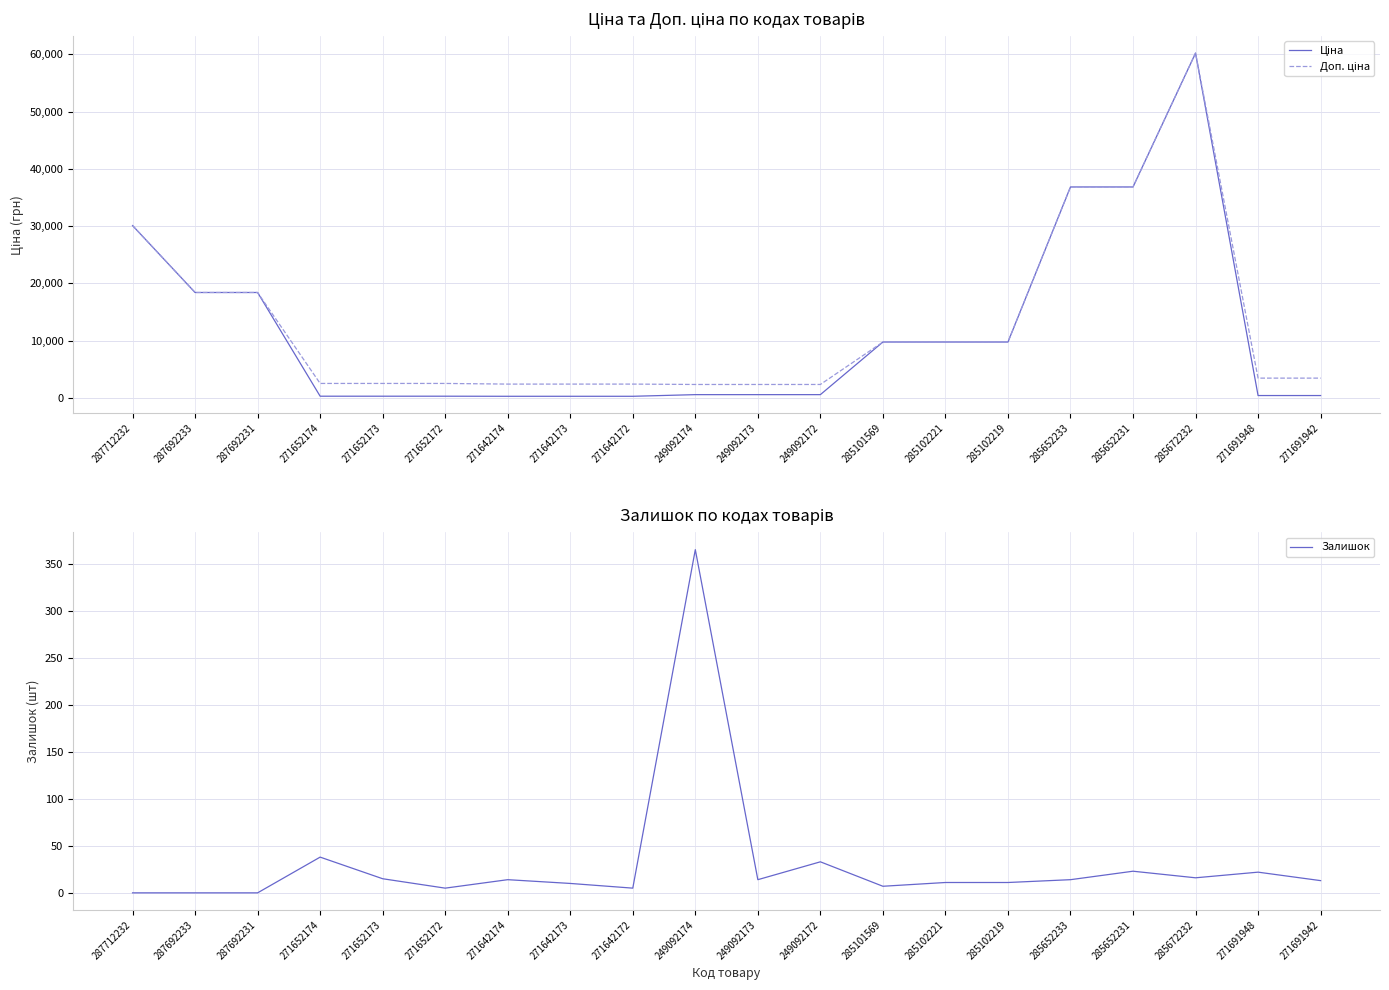

What is the label of the 16th point from the right?

271652173